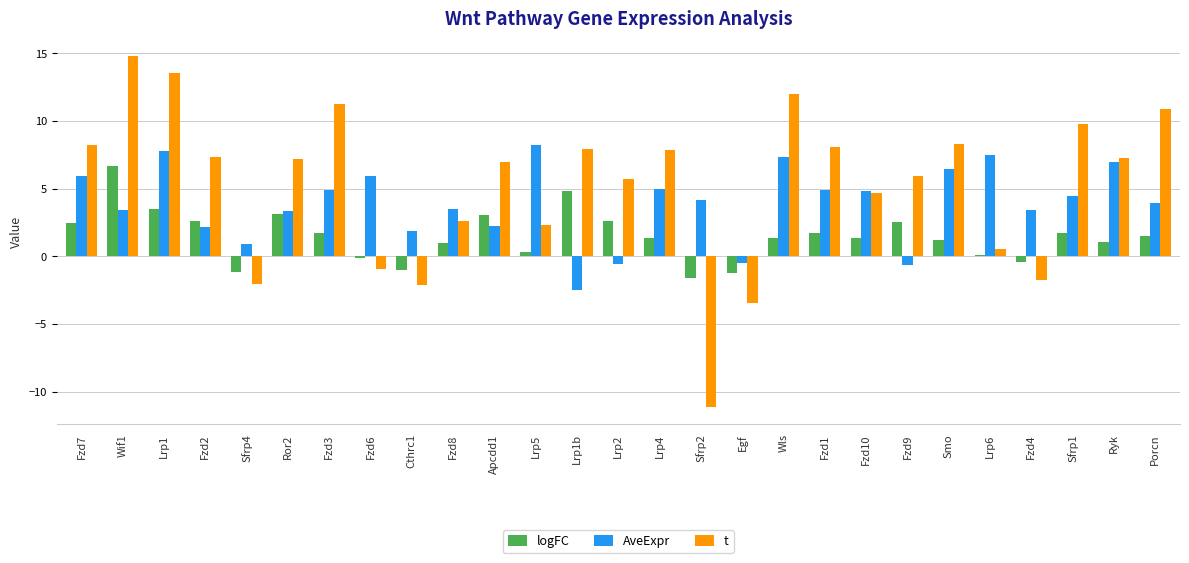

Between Fzd2 and Porcn, which series saw the biggest shift?

t